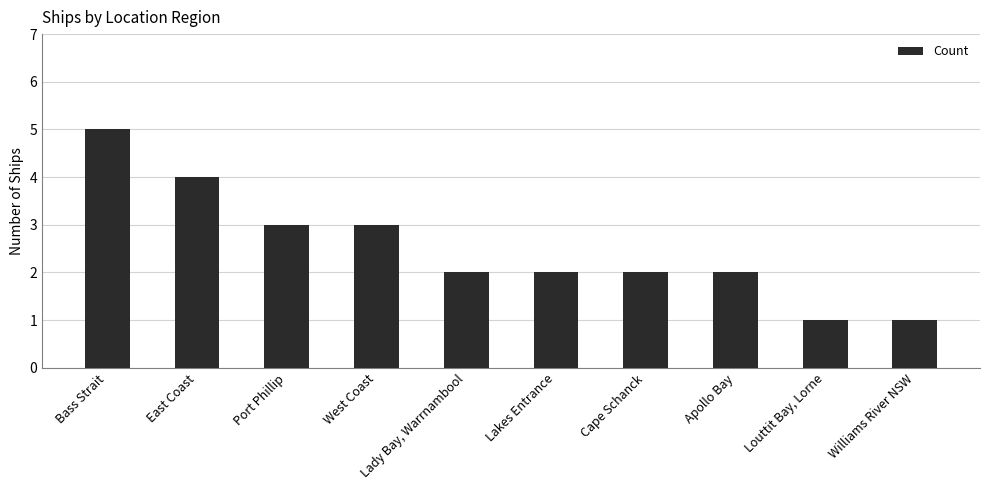

Count the number of categories in the chart.

10